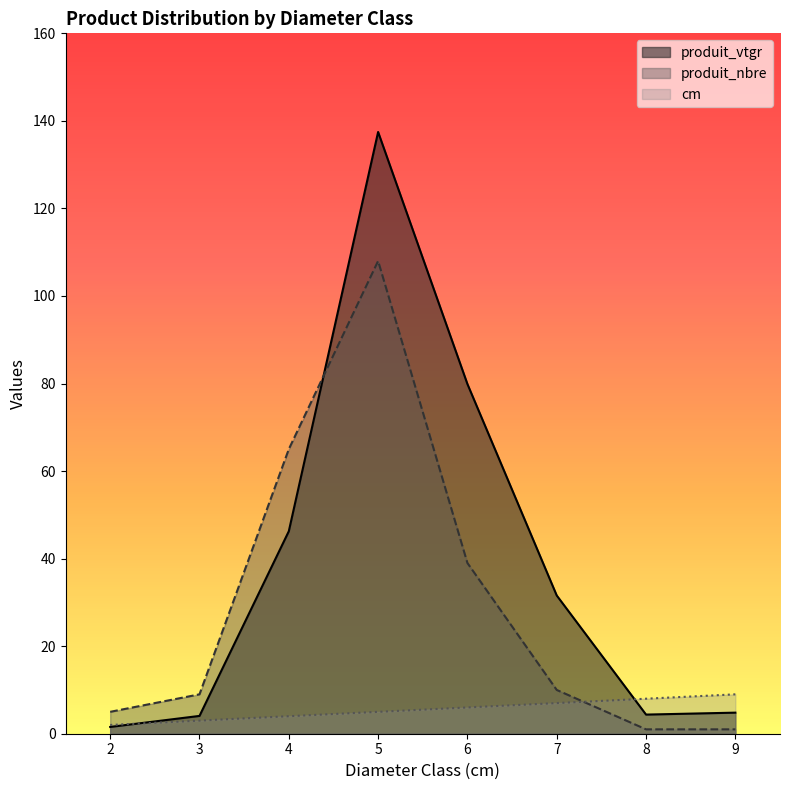

What is the value of the produit_nbre point at the 8th from the left?

1.0